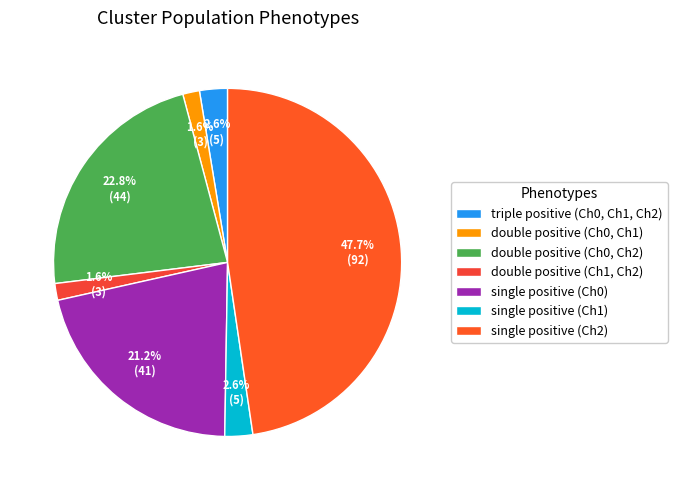

How many slices are in this pie chart?

7